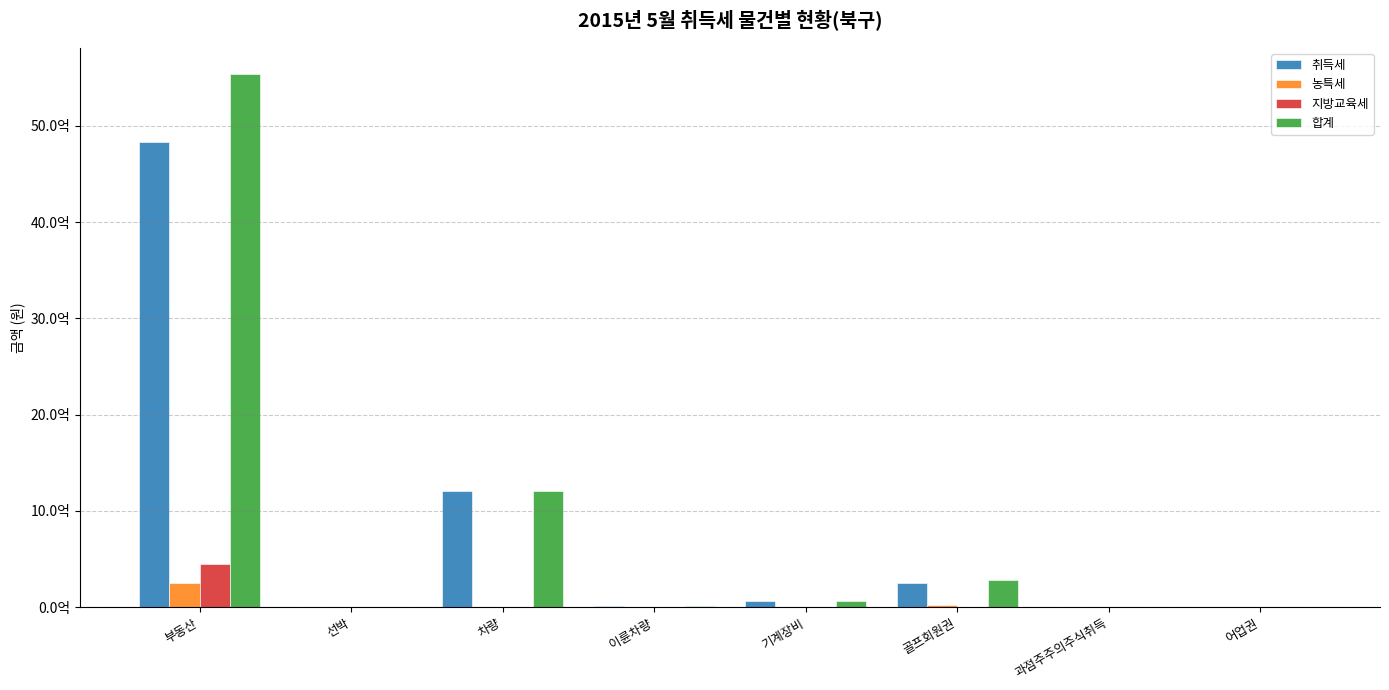

Are the bars grouped side by side (vs. stacked)?

Yes